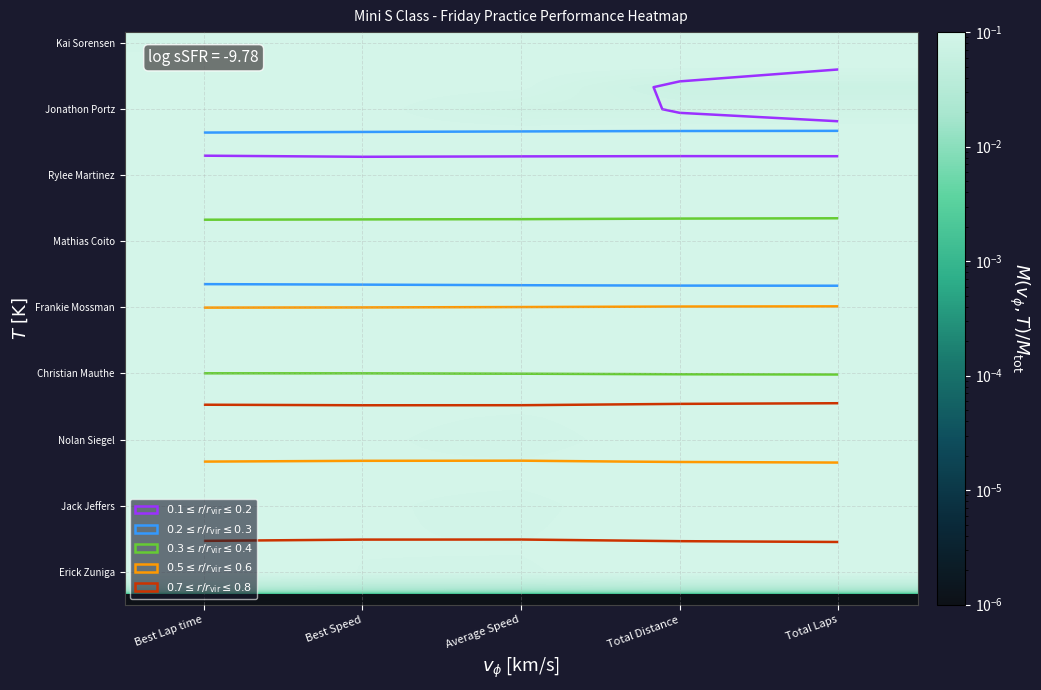

Between Best Speed and Total Laps, which is larger?

Best Speed